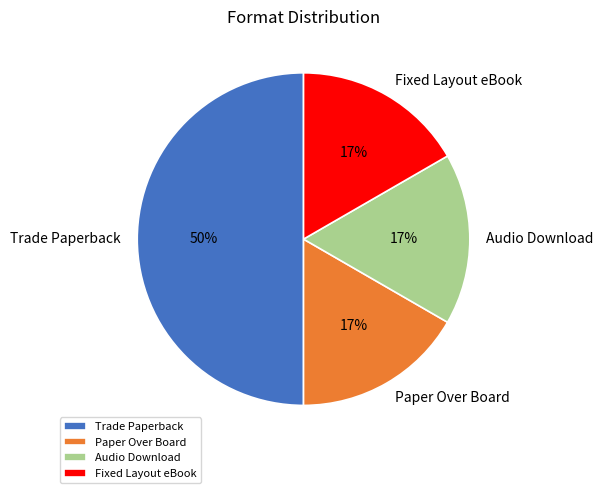

Count the number of slices in the pie.

4